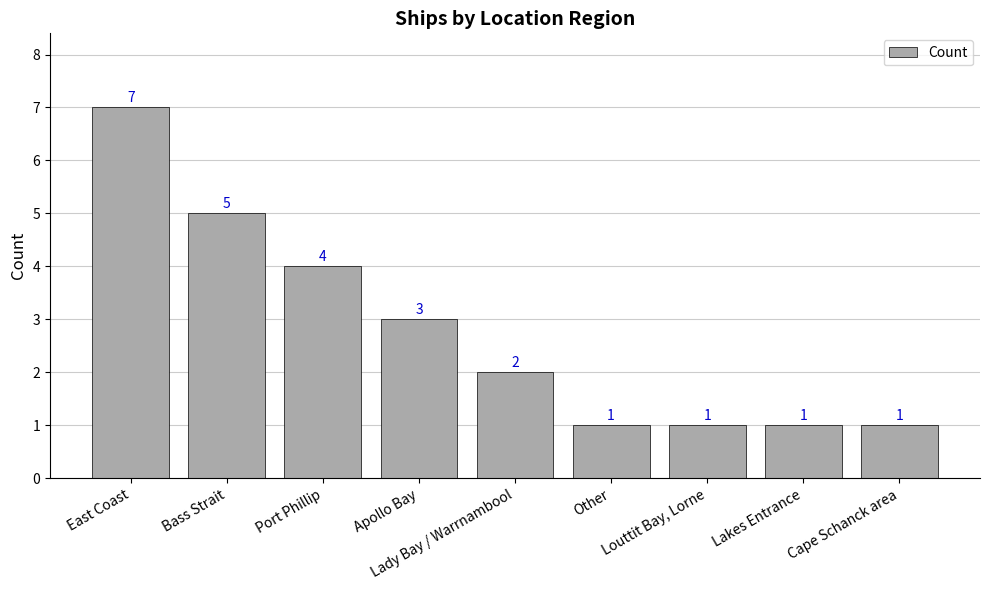

Count the number of categories in the chart.

9